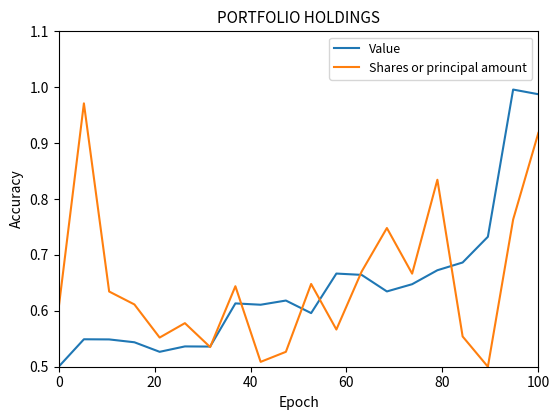

List the series in order of their peak value, lowest first.

Shares or principal amount, Value